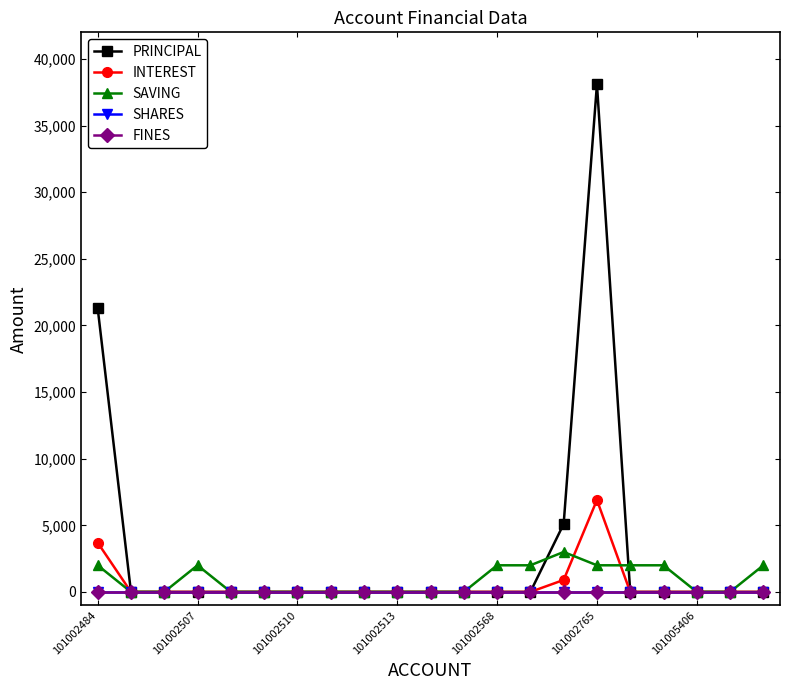

How many categories are shown in the chart?

21